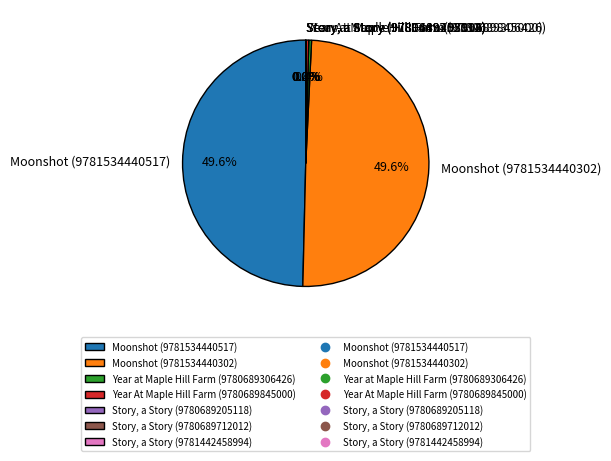

What percentage is NOT represented by Moonshot (9781534440517)?

50.4%